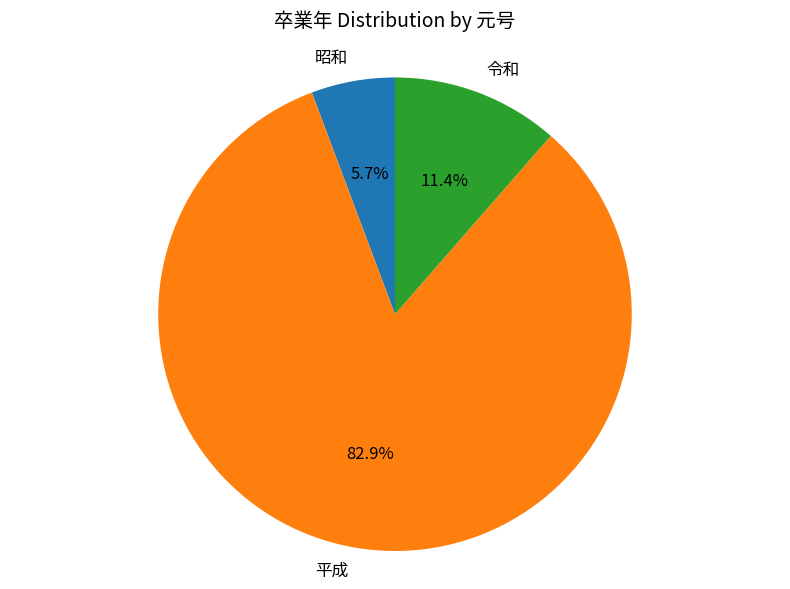

Rank the categories by value from lowest to highest.

昭和, 令和, 平成